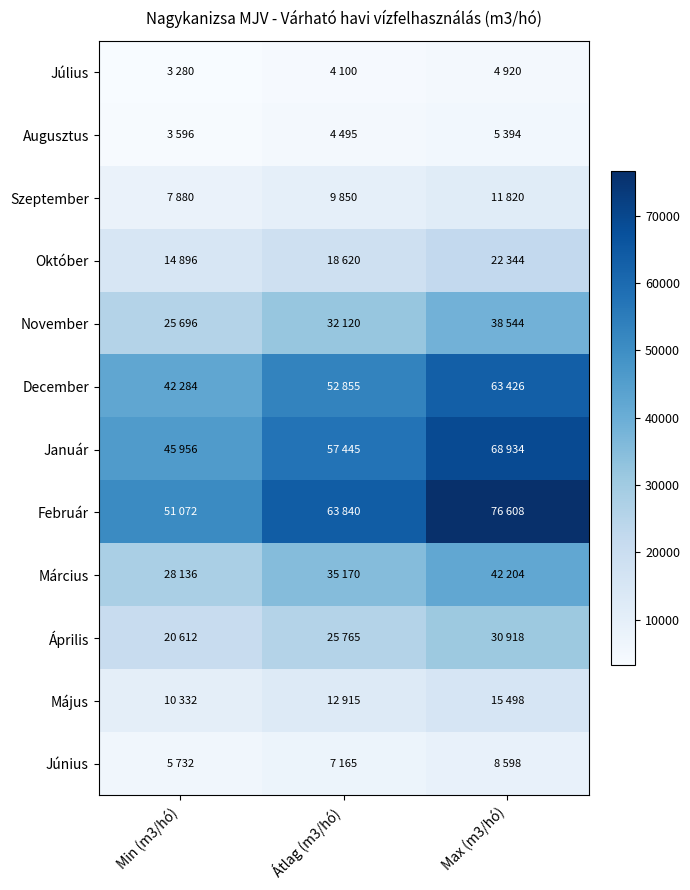

Between Átlag (m3/hó) and Min (m3/hó), which is larger?

Átlag (m3/hó)